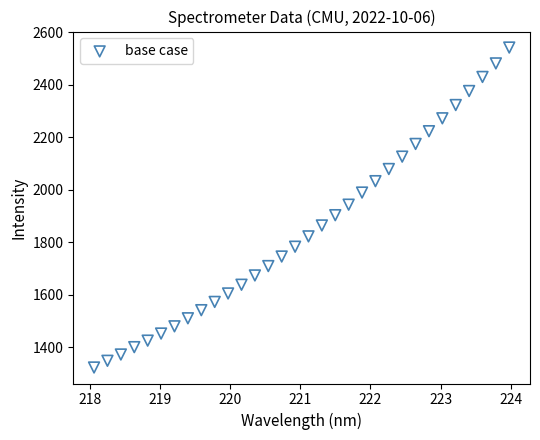

What is the range of Y values (max minus min)?

1218.1